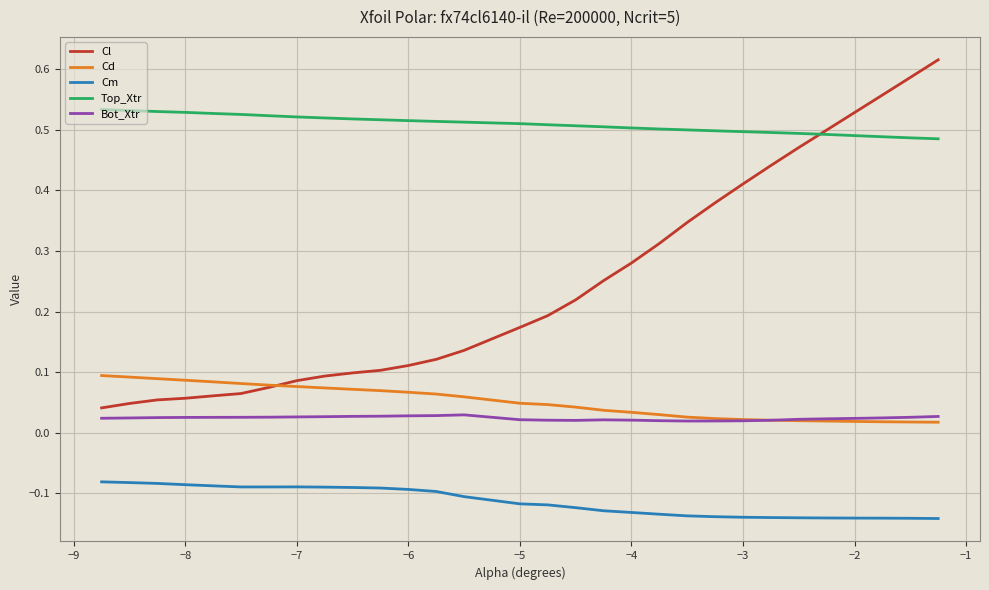

List the series in order of their peak value, lowest first.

Cm, Bot_Xtr, Cd, Top_Xtr, Cl